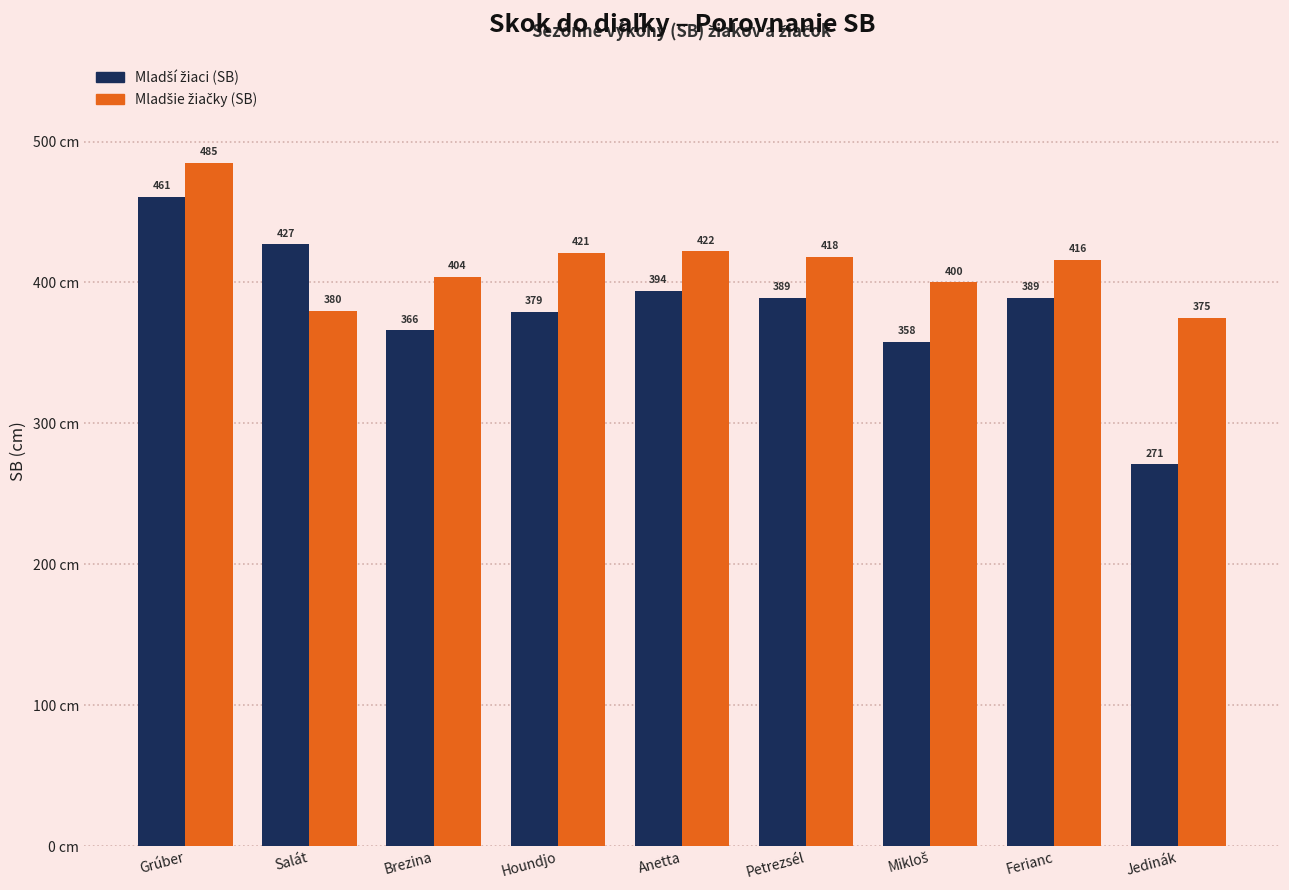

What is the total value across all series at Grúber?

946